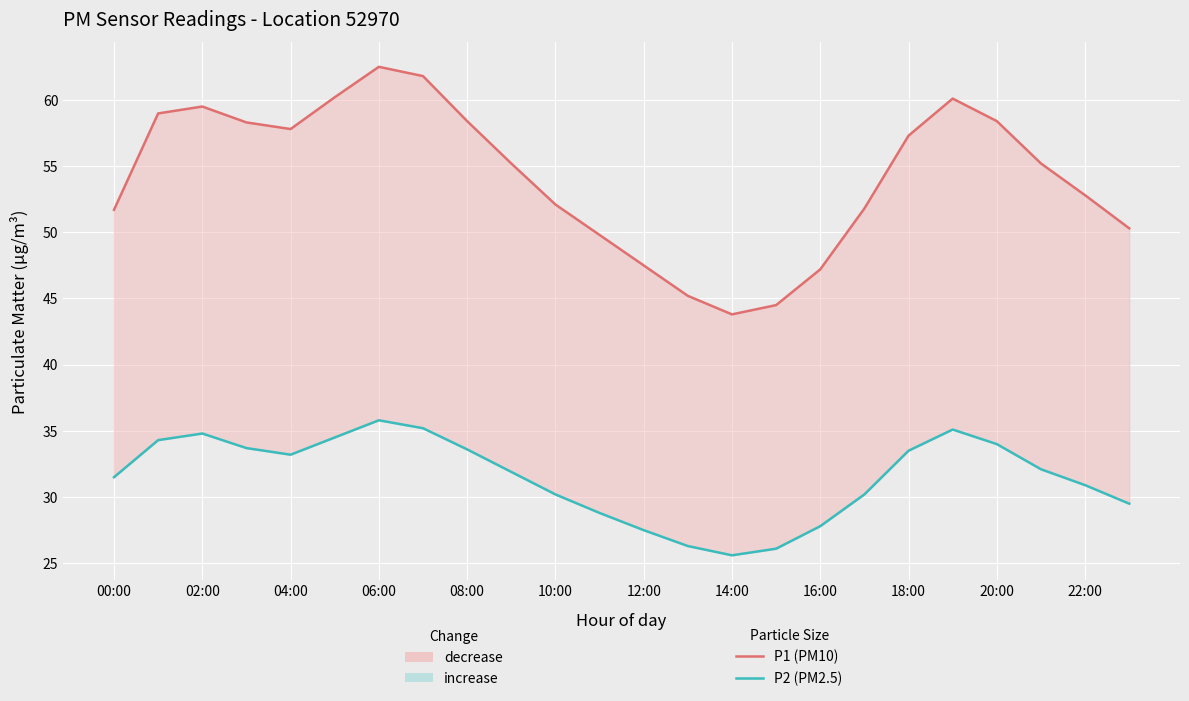

True or false: P2 (PM2.5) and P1 (PM10) intersect in this chart.

False